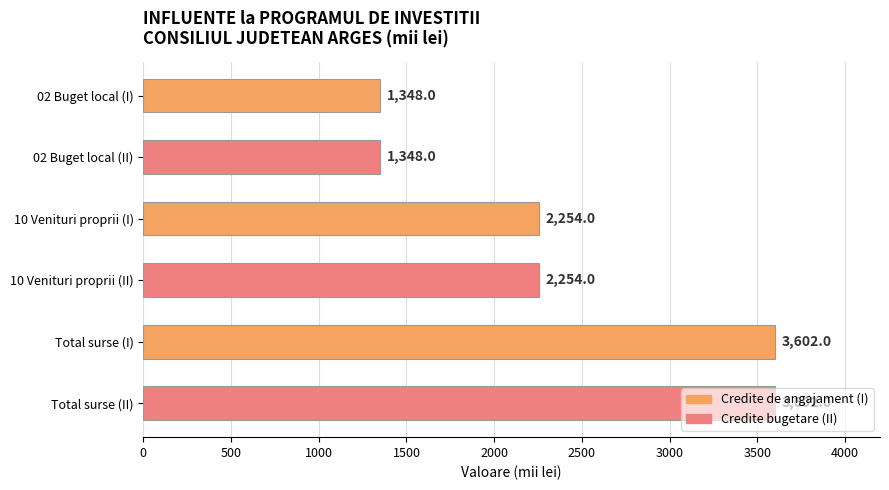

Count the values in the range 1348 to 3602.

6